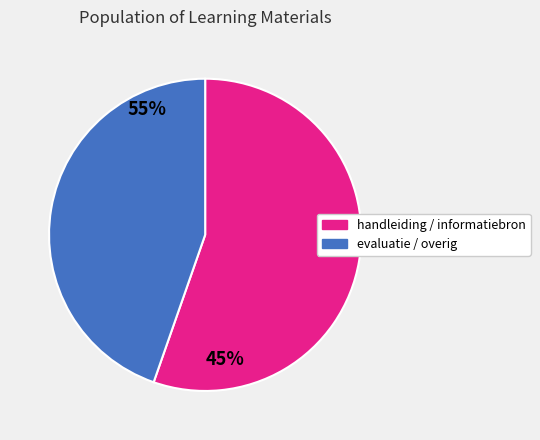

Is there any slice that represents more than half of the pie?

Yes